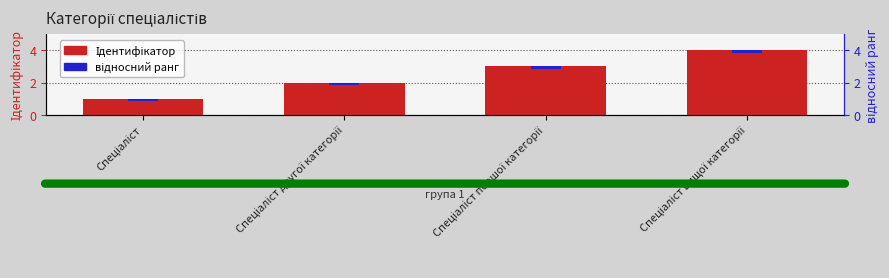

List the labels in order of відносний ранг value, largest first.

Спеціаліст, Спеціаліст другої категорії, Спеціаліст першої категорії, Спеціаліст вищої категорії